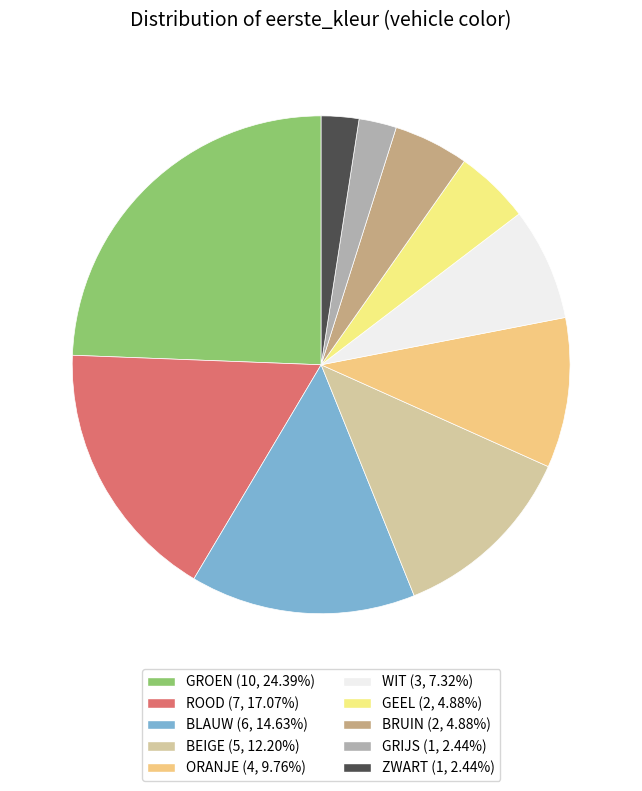

How many slices are in this pie chart?

10